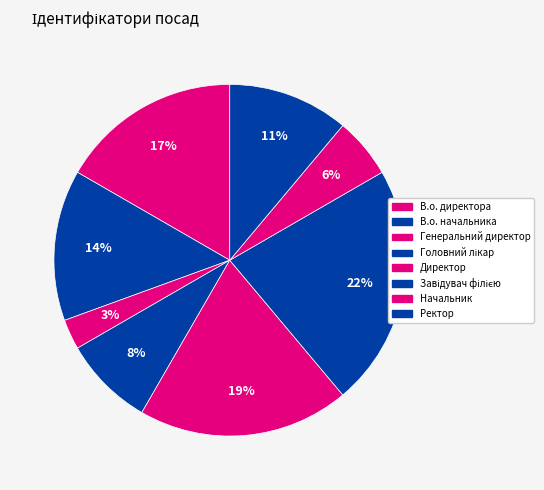

How many segments does this pie chart have?

8